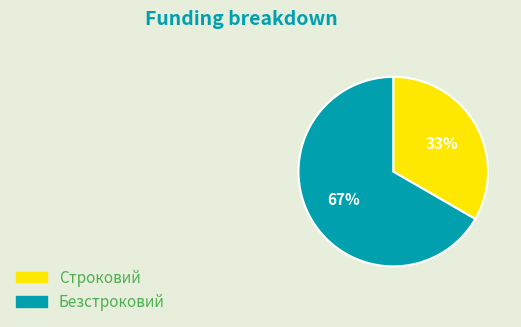

Is it true that Строковий is 38% of the pie?

False